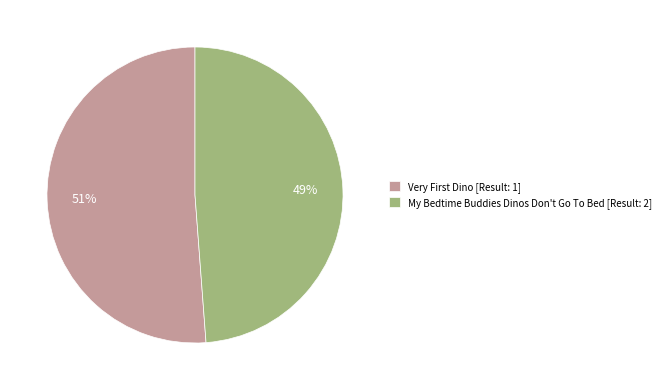

What percentage is the My Bedtime Buddies Dinos Don't Go To Bed [Result: 2] slice, to the nearest percent?

49%